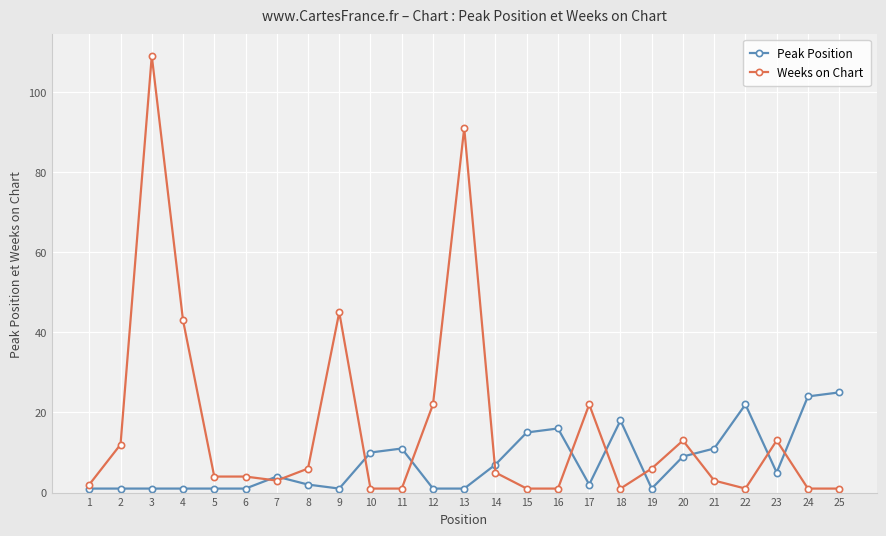

Does the chart display data point markers on the line(s)?

Yes